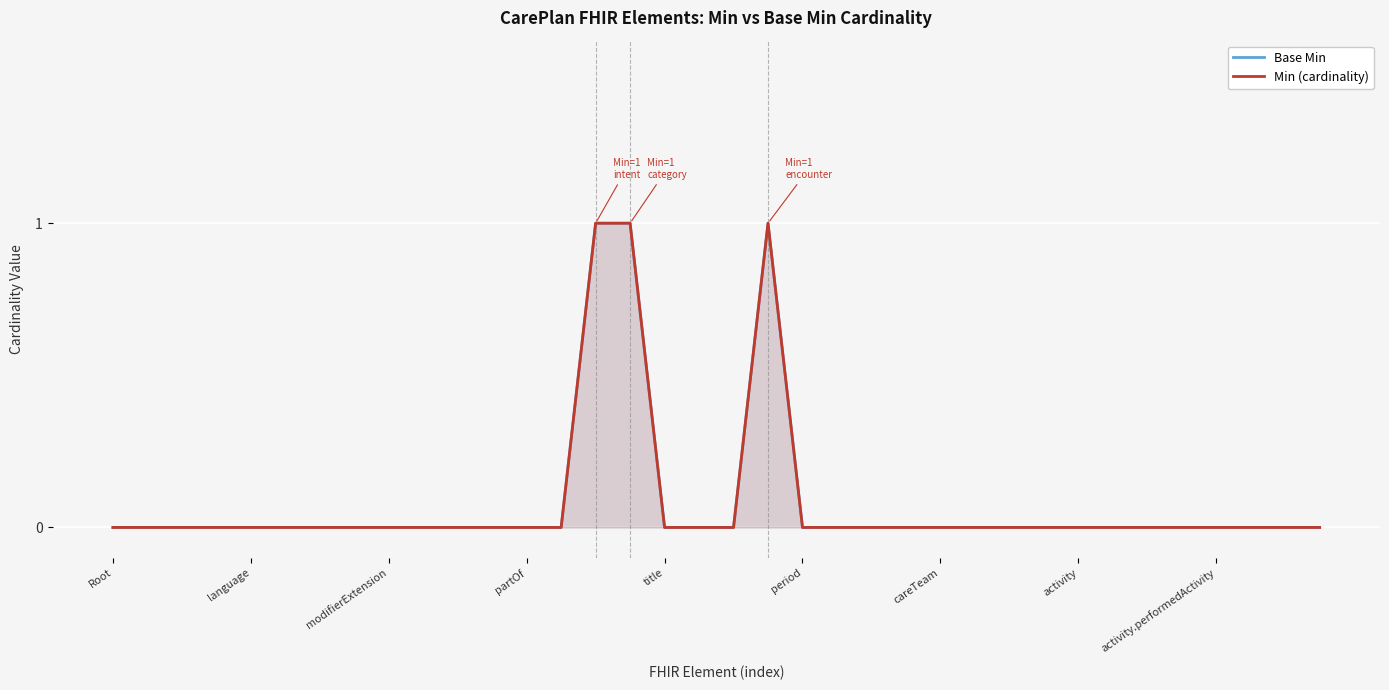

What is the difference between the second highest and minimum values in the Min (cardinality) series?

1